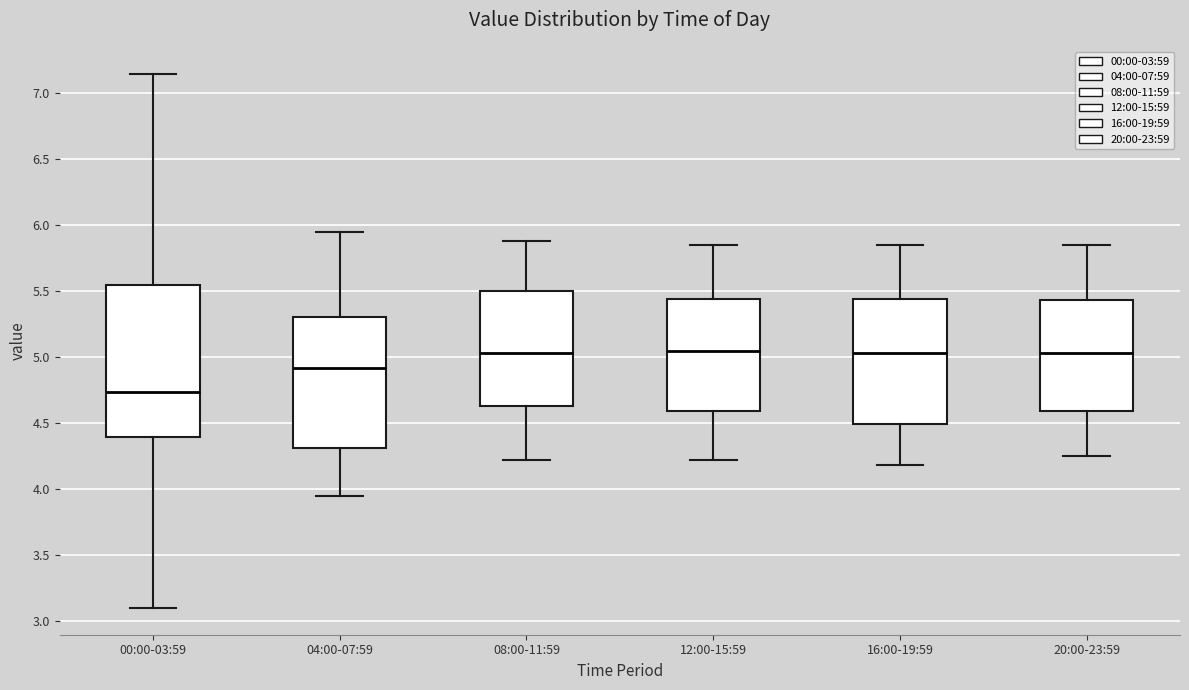

Where is the lower edge of the box for 08:00-11:59 on the y-axis? The values are not printed on the chart, so give them approximately, as read against the axis.

4.65